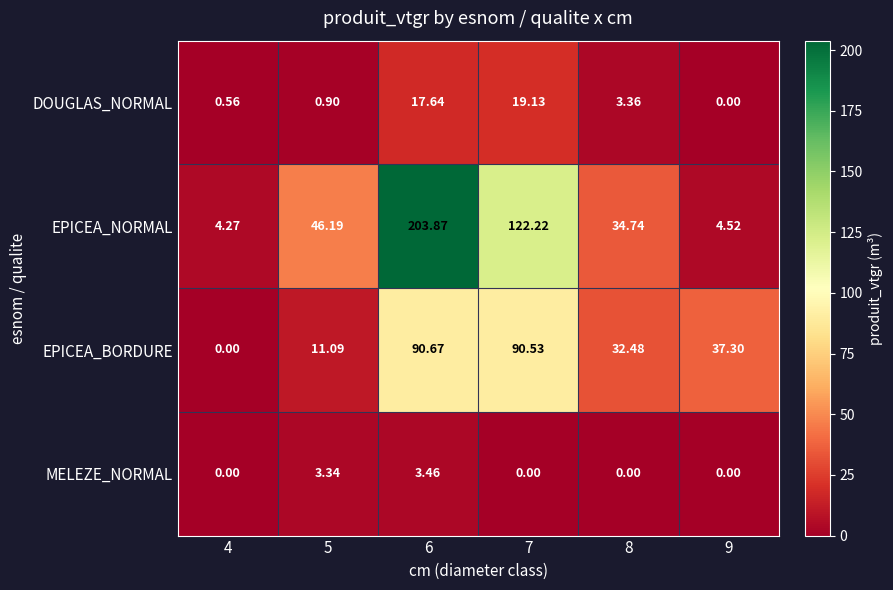

Which series changed the most between 5 and 9?

EPICEA_NORMAL